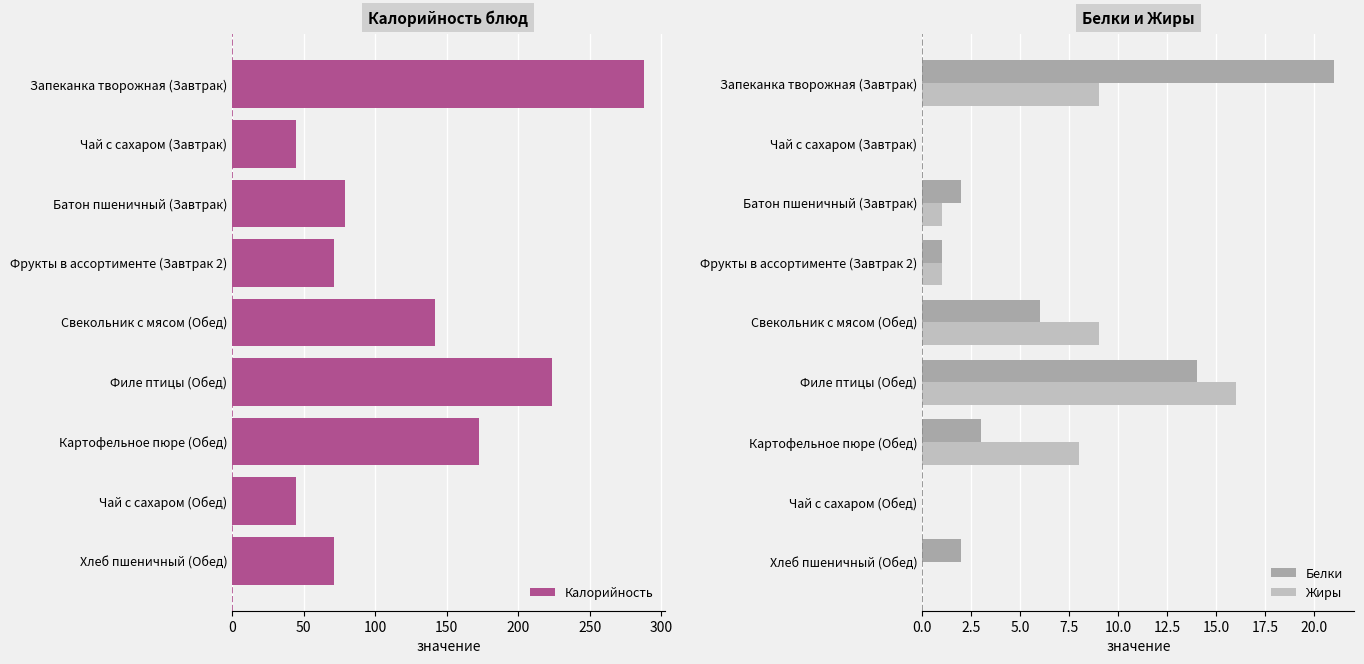

The value of Калорийность at Чай с сахаром (Завтрак) is 45. True or false?

True